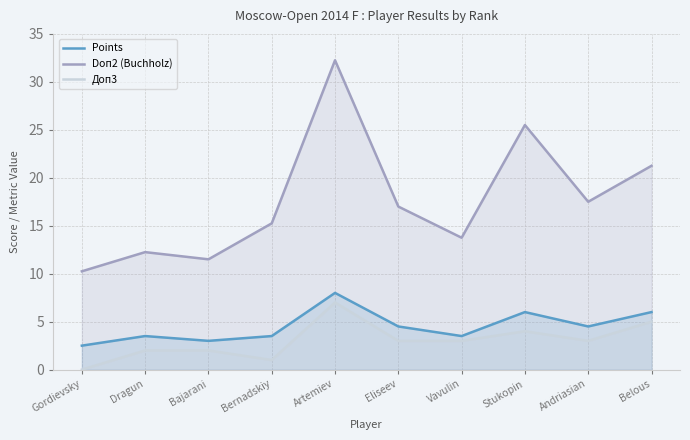

At how many categories does at least one series exceed 17?

4